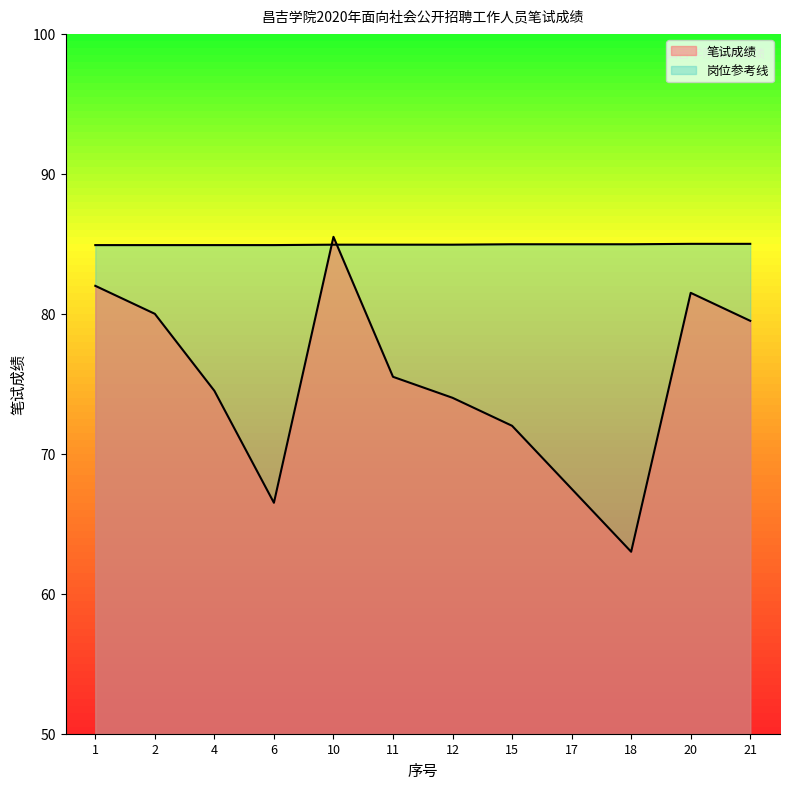

Reading left to right, transcribe all the data shown in this chart.

笔试成绩: 1=82.0	2=80.0	4=74.5	6=66.5	10=85.5	11=75.5	12=74.0	15=72.0	17=67.5	18=63.0	20=81.5	21=79.5
岗位代码: 1=84.9	2=84.9	4=84.9	6=84.9	10=84.9	11=84.9	12=84.9	15=85.0	17=85.0	18=85.0	20=85.0	21=85.0